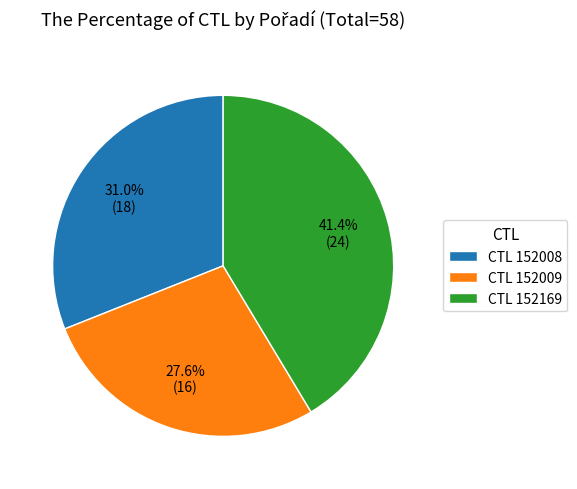

Rank the categories by value from highest to lowest.

CTL 152169, CTL 152008, CTL 152009